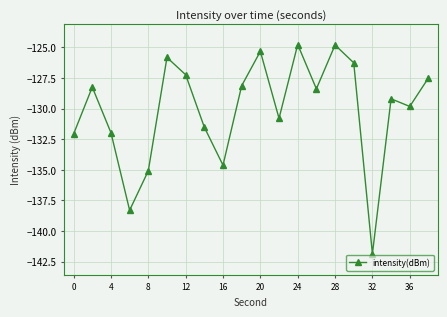

What is the value of the 2nd point from the left?

-128.2